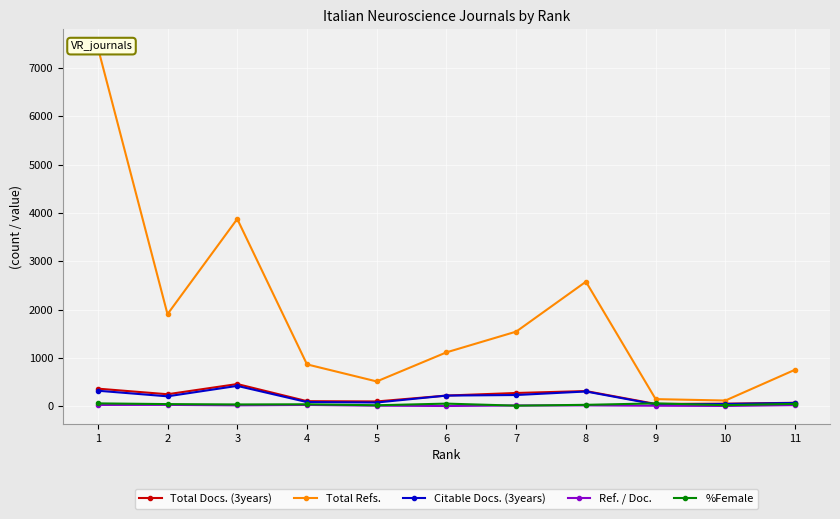

Reading left to right, transcribe all the data shown in this chart.

Total Docs. (3years): 1=365.0	2=249.0	3=460.0	4=106.0	5=100.0	6=222.0	7=275.0	8=315.0	9=48.0	10=54.0	11=72.0
Total Refs.: 1=7430.0	2=1906.0	3=3876.0	4=867.0	5=514.0	6=1116.0	7=1545.0	8=2578.0	9=148.0	10=119.0	11=757.0
Citable Docs. (3years): 1=322.0	2=206.0	3=422.0	4=87.0	5=78.0	6=221.0	7=233.0	8=306.0	9=39.0	10=47.0	11=69.0
Ref. / Doc.: 1=27.5	2=28.4	3=19.4	4=27.1	5=12.5	6=5.6	7=16.8	8=18.7	9=11.4	10=6.6	11=24.4
%Female: 1=60.0	2=45.0	3=38.0	4=41.0	5=21.0	6=55.0	7=13.0	8=30.0	9=60.0	10=23.0	11=50.0